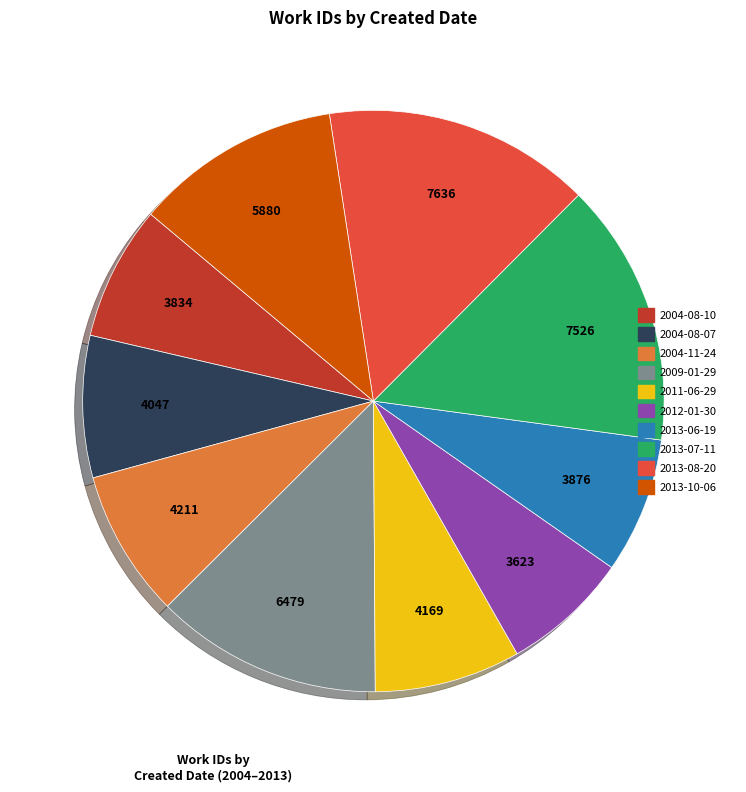

Do 2009-01-29 and 2013-08-20 together represent more than half of the pie?

No